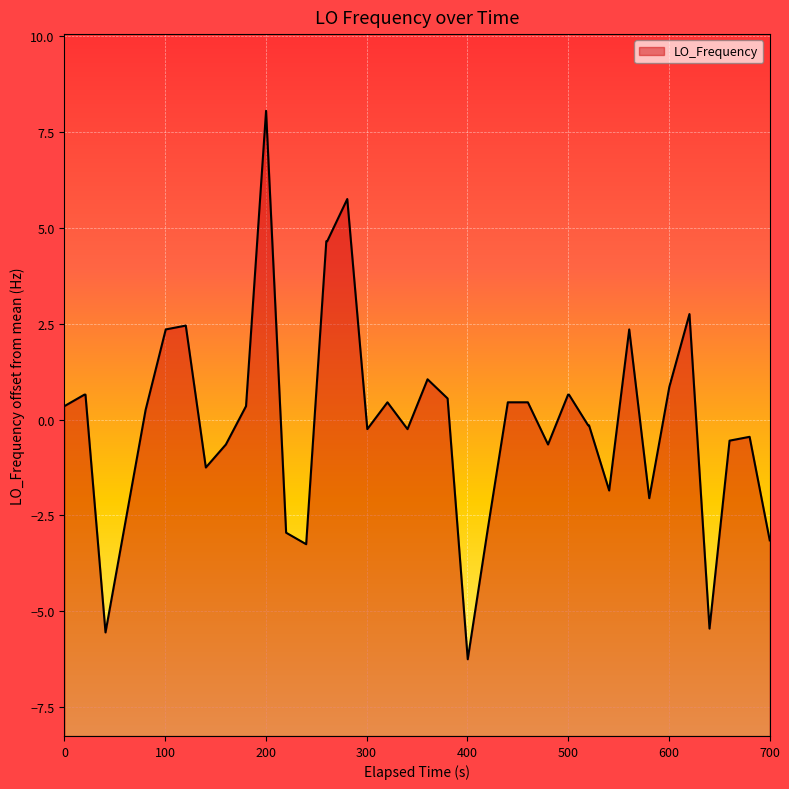

The chart shows a value of 0.1 at 0. True or false?

False